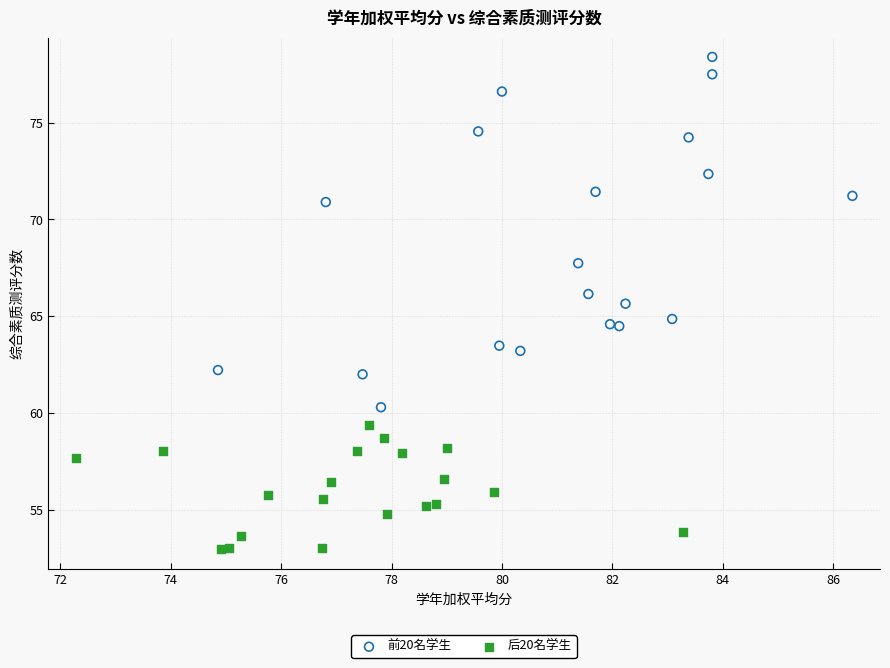

Which series has the widest spread of Y values?

前20名学生